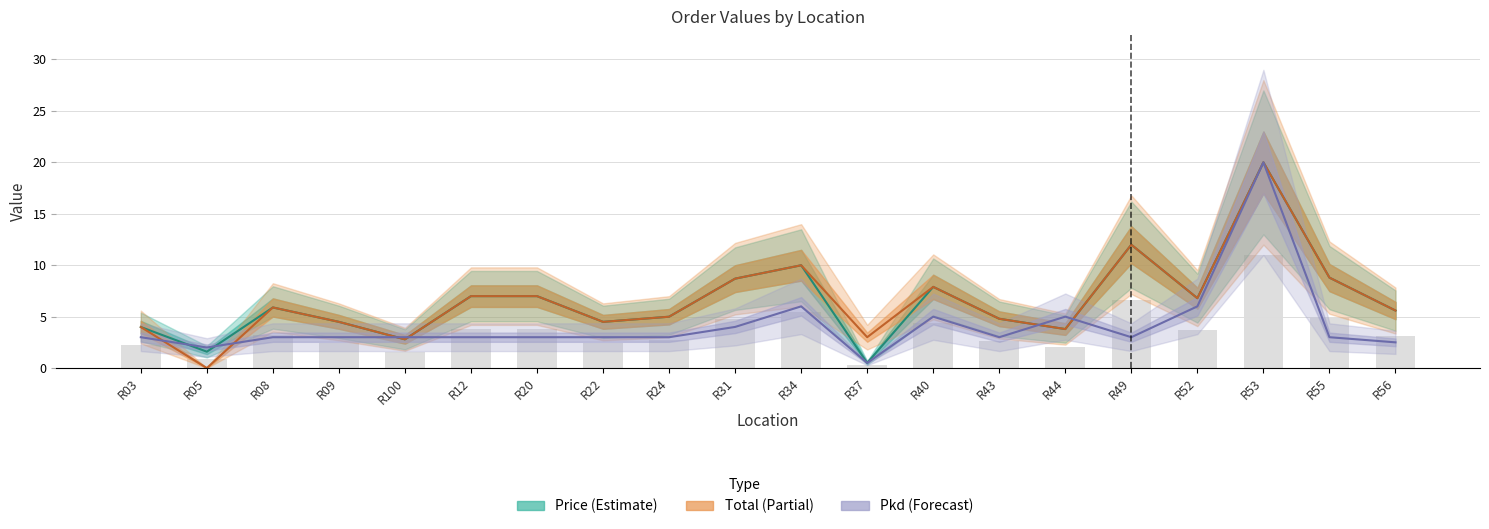

Reading left to right, extract all data points from this chart.

Price: 4.0	1.6	5.9	4.5	2.8	7.0	7.0	4.5	5.0	8.7	10.0	0.5	7.9	4.8	3.8	12.0	6.8	20.0	8.8	5.6
Total: 4.0	0.0	5.9	4.5	2.8	7.0	7.0	4.5	5.0	8.7	10.0	3.0	7.9	4.8	3.8	12.0	6.8	20.0	8.8	5.6
Pkd (scaled): 3.0	2.0	3.0	3.0	3.0	3.0	3.0	3.0	3.0	4.0	6.0	0.5	5.0	3.0	5.0	3.0	6.0	20.0	3.0	2.5